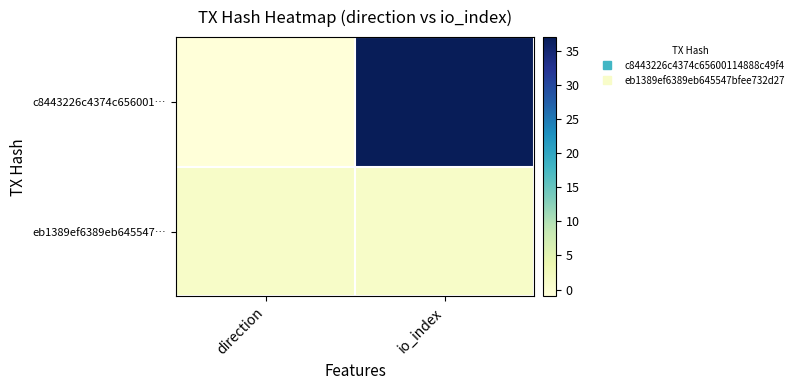

What is the difference between the highest and lowest values at io_index?

36